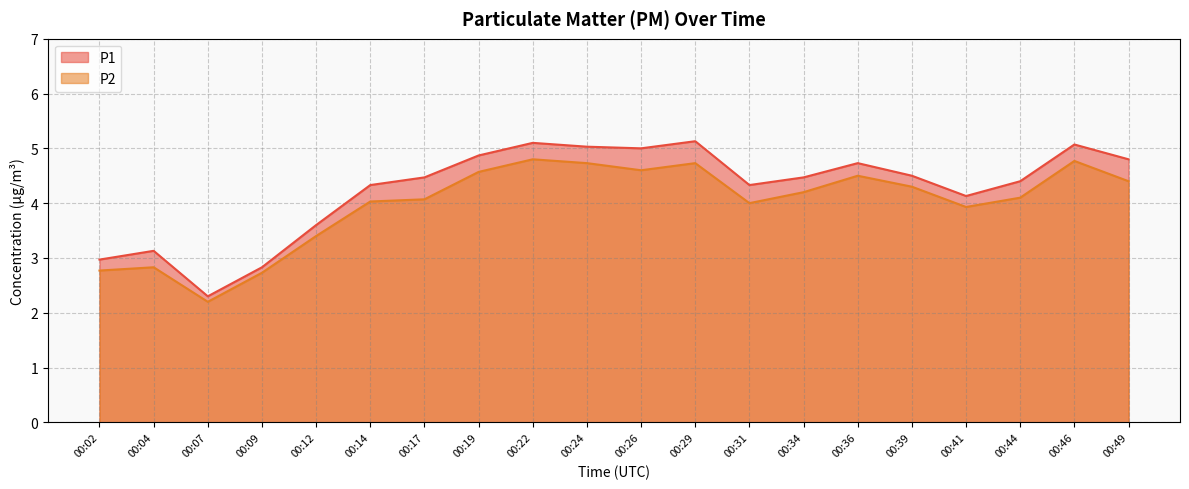

What is the maximum value for P1?

5.1